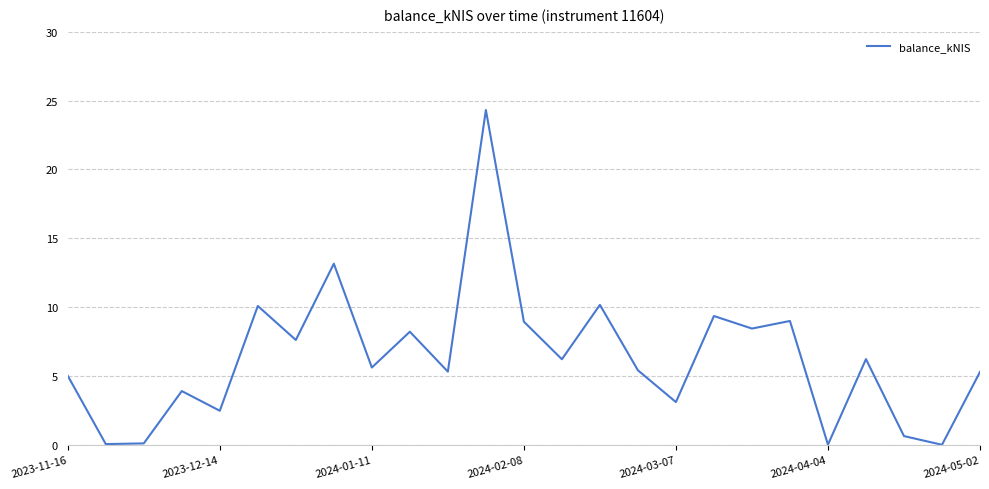

What is the difference between the maximum and minimum values?

24.3